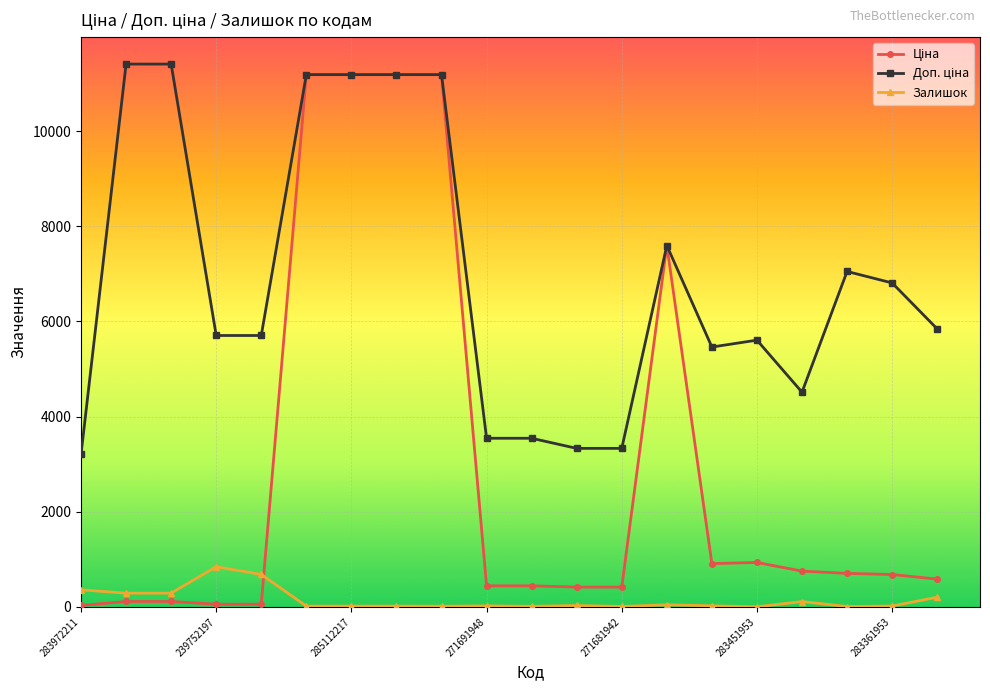

True or false: Залишок has more than 2 points higher than both neighbors.

True